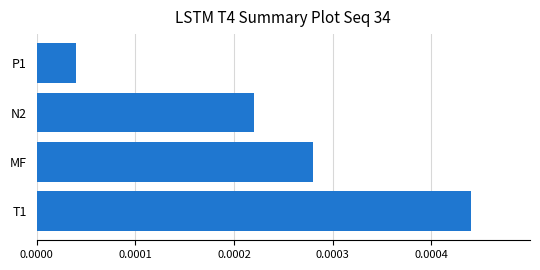

Rank the categories by value from highest to lowest.

T1, MF, N2, P1